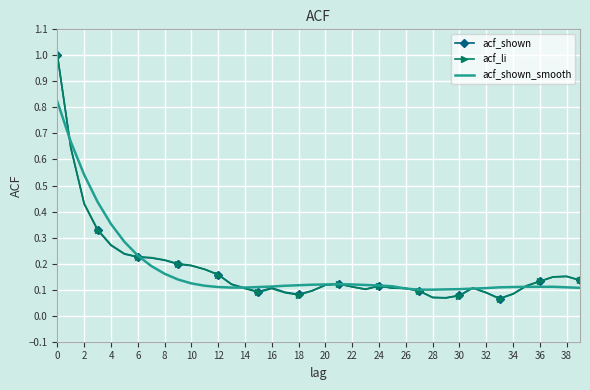

What is the greatest value displayed?

1.0